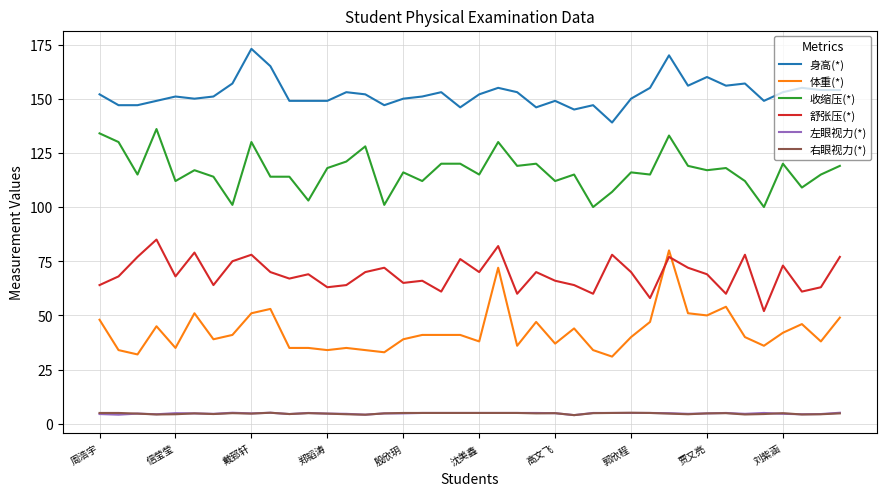

What is the average value of the 右眼视力(*) series?

4.7